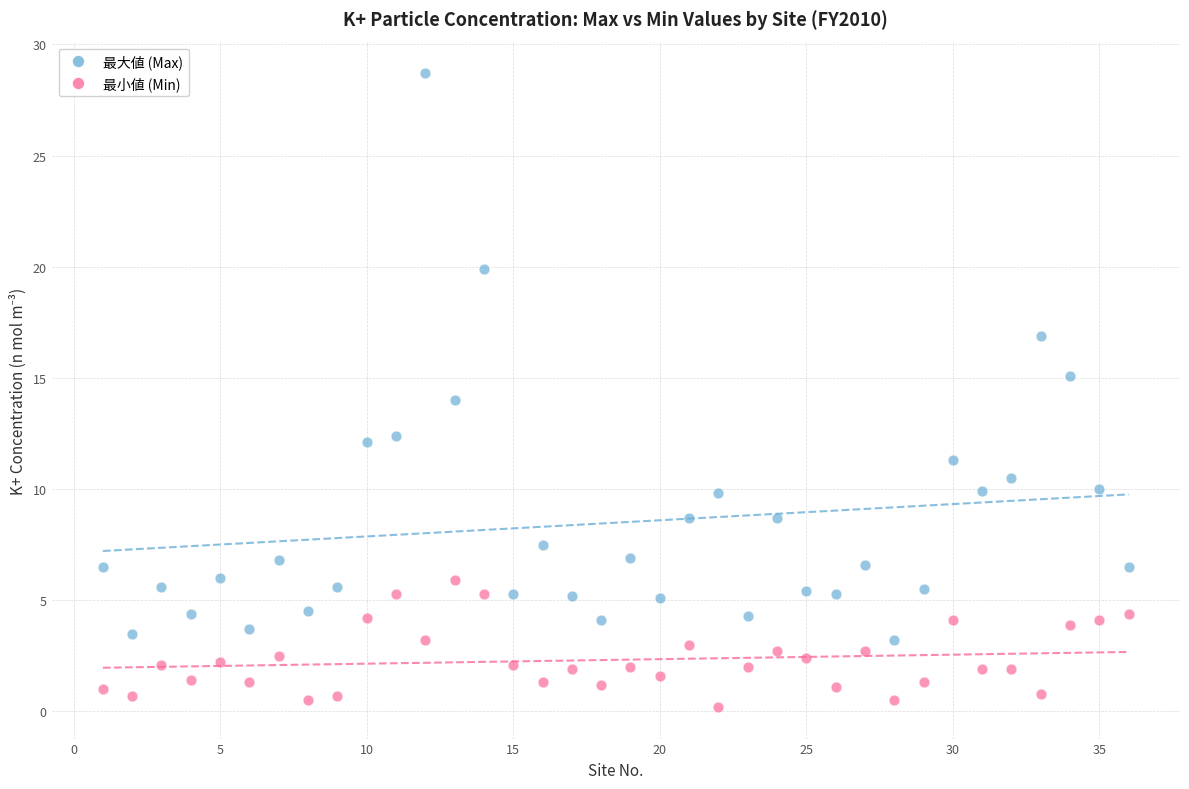

Across all data points, what is the range of Y values (max minus min)?

28.5